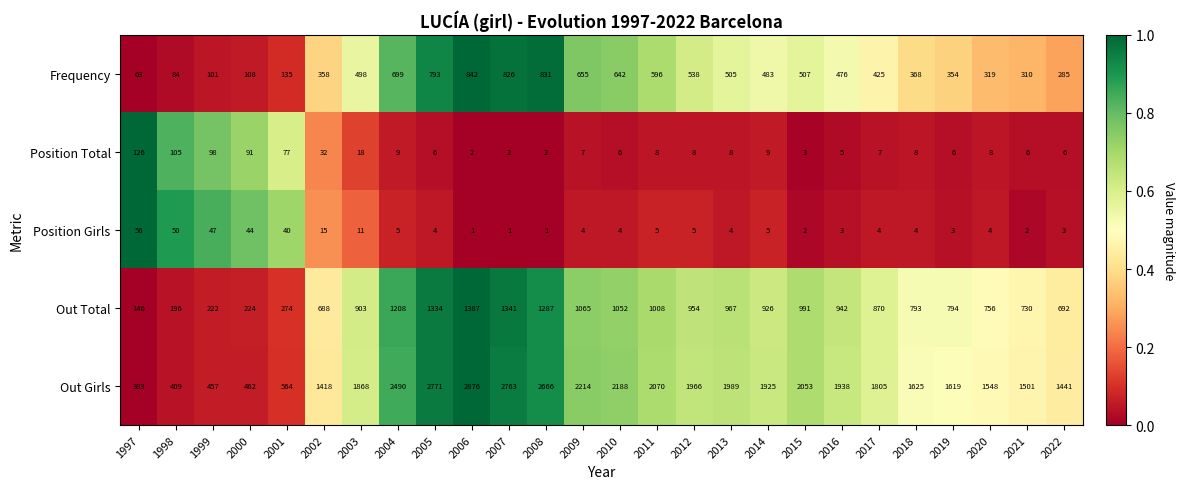

What is the difference between the highest and lowest values at 2017?

1801